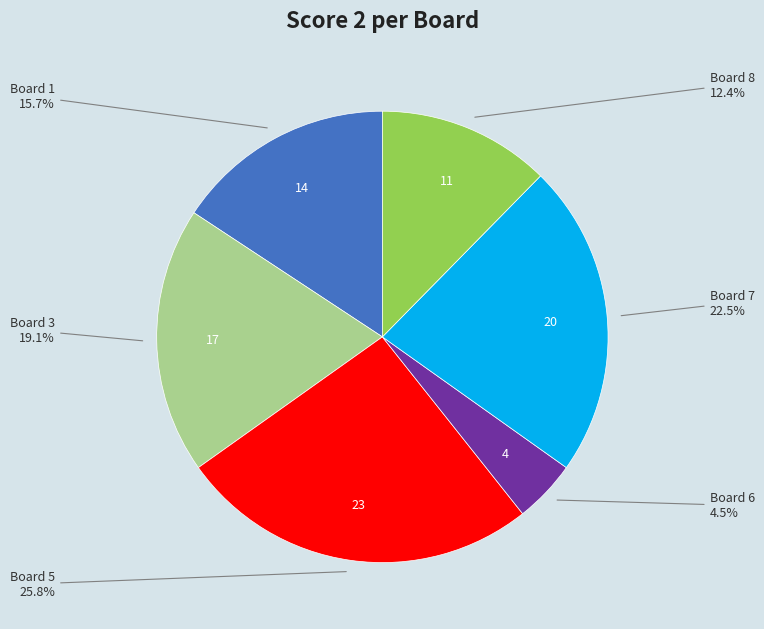

Is there a majority slice in this chart?

No